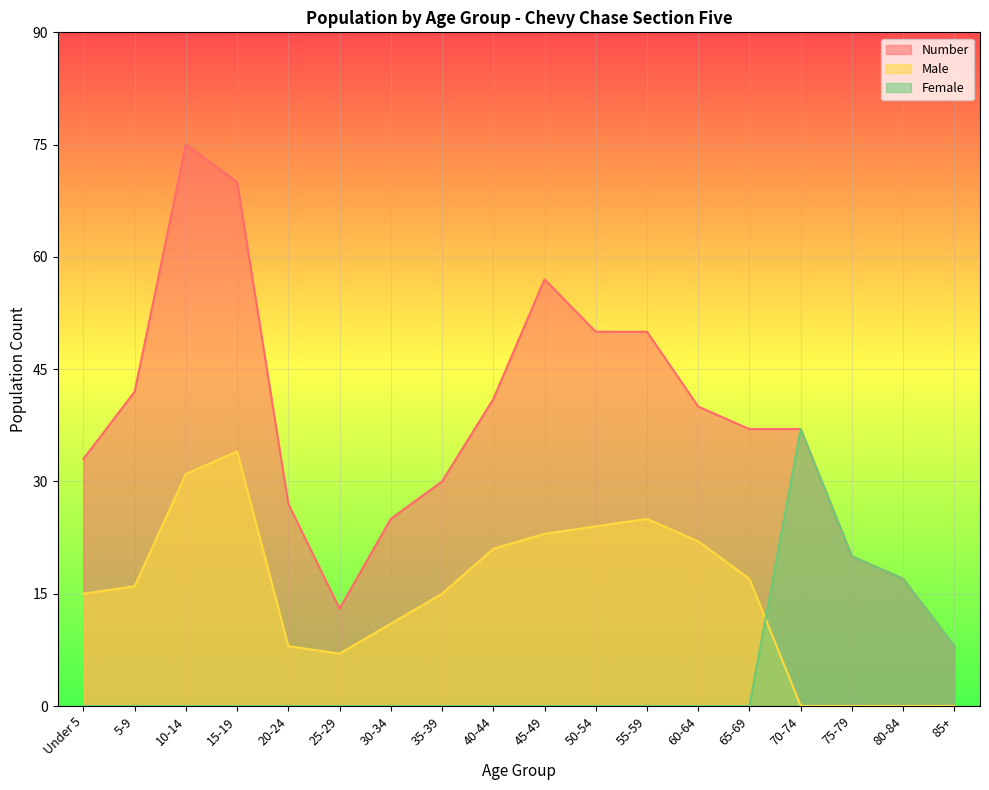

True or false: Male and Number cross at least once.

False